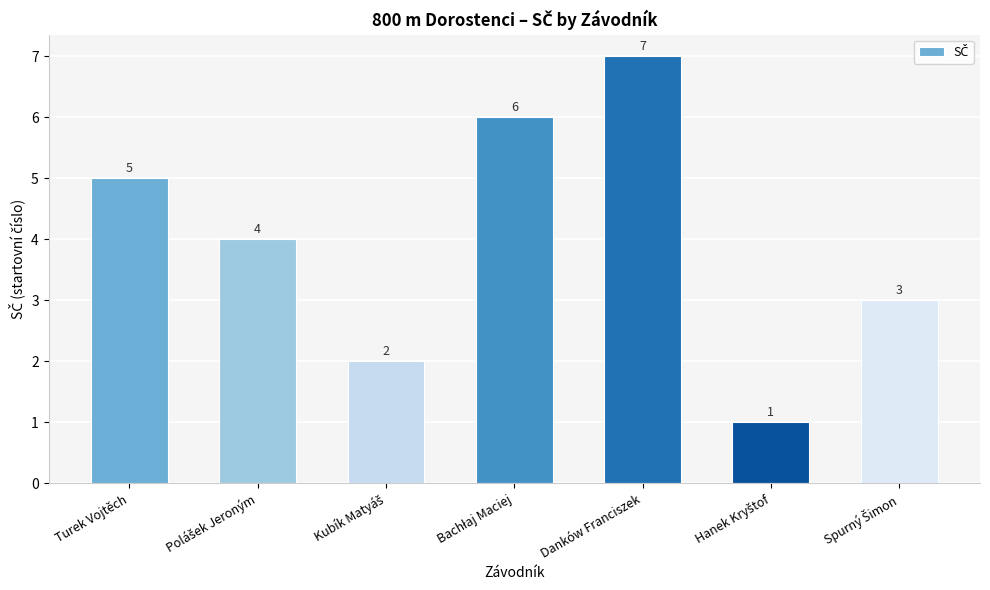

What is the approximate value at Turek Vojtěch?

5